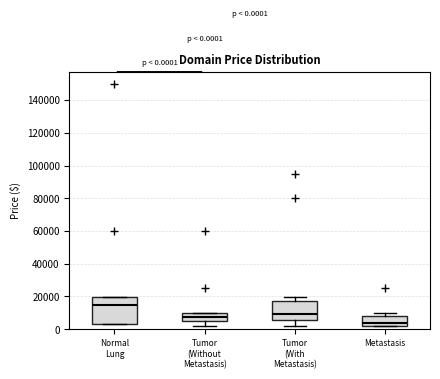

Which box's median line is the lowest?

Metastasis